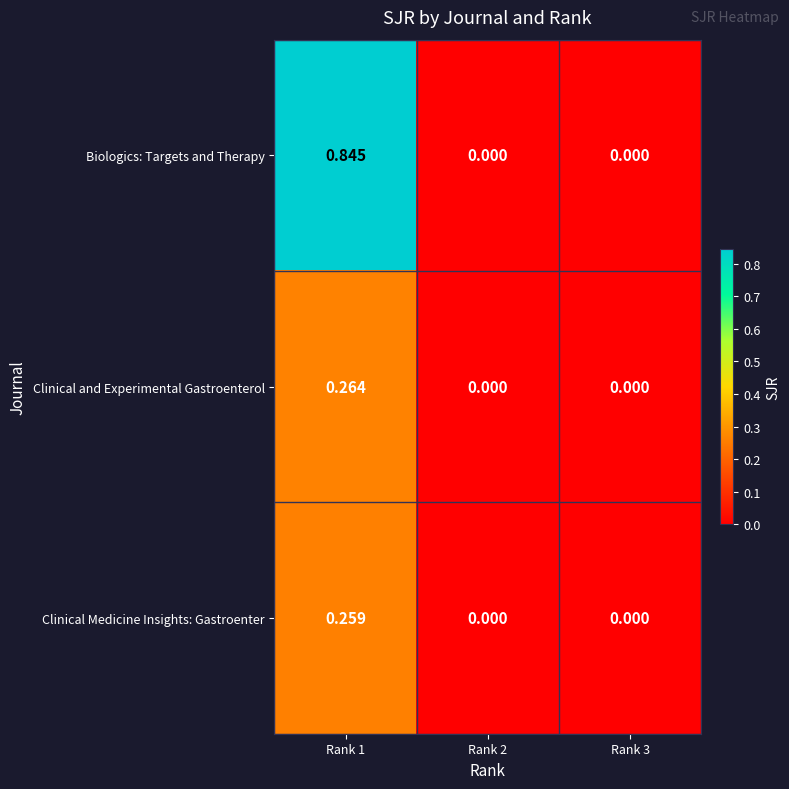

Between Rank 1 and Rank 3, which series saw the biggest shift?

Biologics: Targets and Therapy